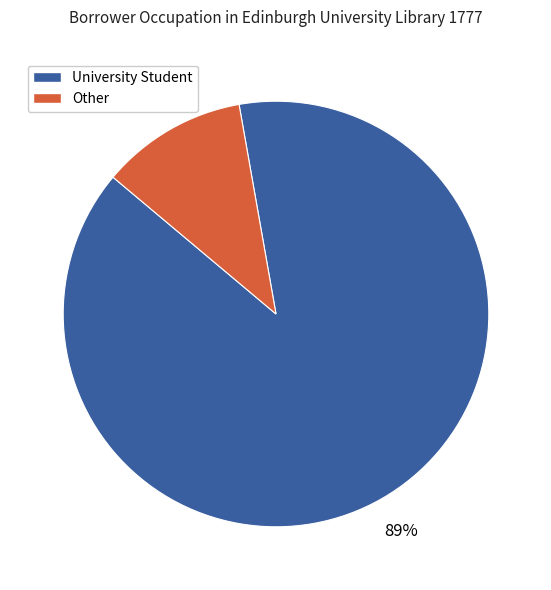

Rank the categories by value from lowest to highest.

Other, University Student